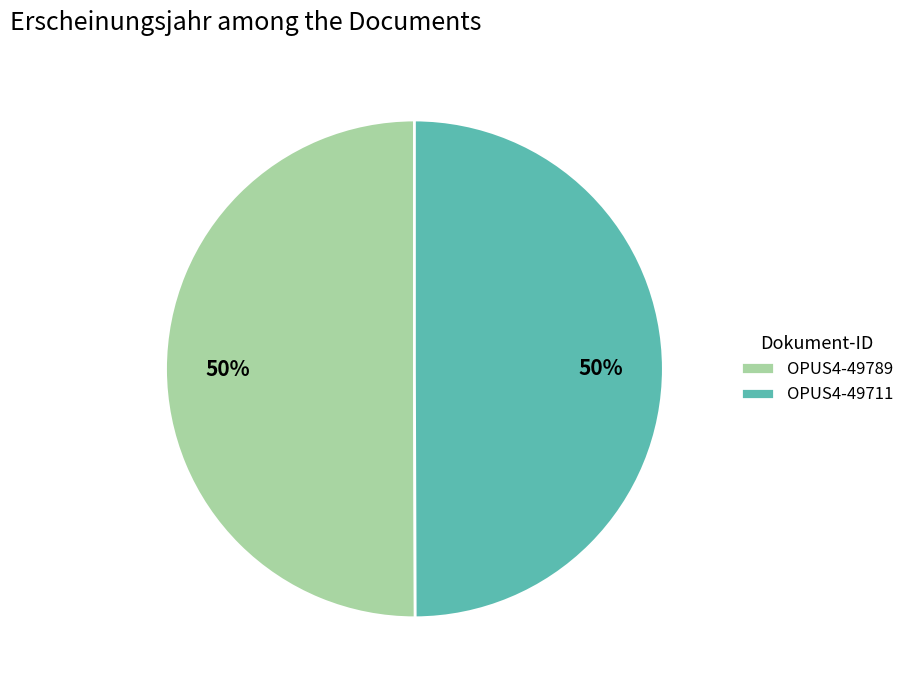

Approximately how many times larger is the value at OPUS4-49711 compared to OPUS4-49789?

1.0